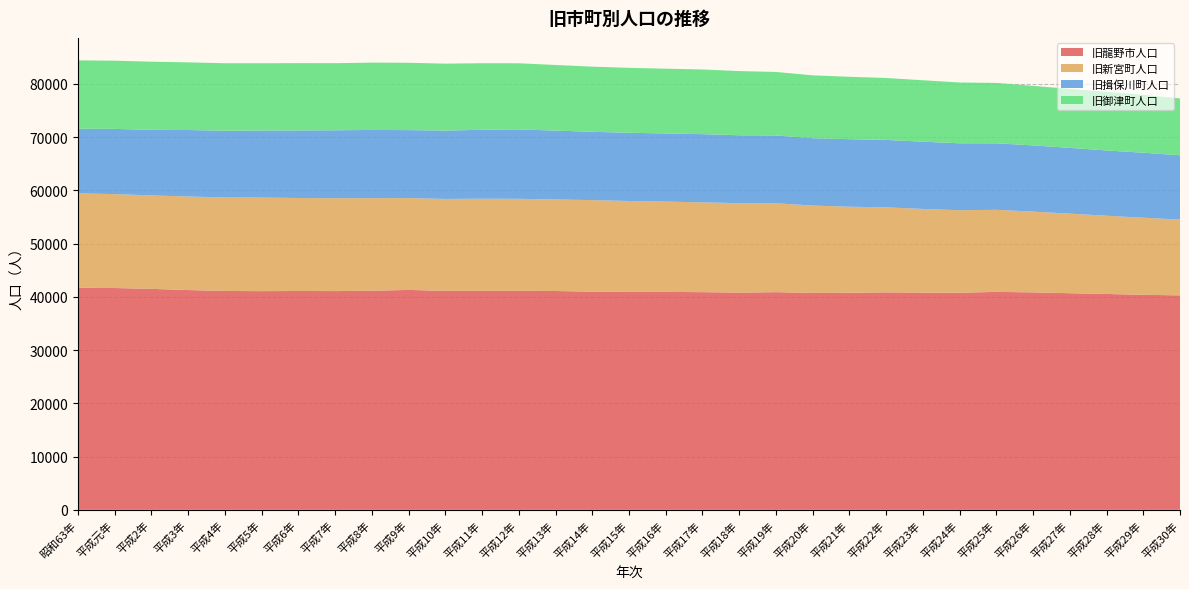

Reading left to right, transcribe all the data shown in this chart.

旧龍野市人口: 昭和63年=41702	平成元年=41666	平成2年=41509	平成3年=41285	平成4年=41117	平成5年=41079	平成6年=41110	平成7年=41090	平成8年=41159	平成9年=41309	平成10年=41131	平成11年=41133	平成12年=41142	平成13年=41105	平成14年=40987	平成15年=40933	平成16年=40940	平成17年=40888	平成18年=40801	平成19年=40888	平成20年=40738	平成21年=40768	平成22年=40851	平成23年=40794	平成24年=40781	平成25年=40941	平成26年=40847	平成27年=40688	平成28年=40551	平成29年=40389	平成30年=40293
旧新宮町人口: 昭和63年=17737	平成元年=17639	平成2年=17554	平成3年=17573	平成4年=17555	平成5年=17573	平成6年=17466	平成7年=17448	平成8年=17389	平成9年=17251	平成10年=17270	平成11年=17309	平成12年=17279	平成13年=17188	平成14年=17195	平成15年=17076	平成16年=16960	平成17年=16868	平成18年=16805	平成19年=16692	平成20年=16421	平成21年=16171	平成22年=15970	平成23年=15724	平成24年=15499	平成25年=15414	平成26年=15173	平成27年=14952	平成28年=14694	平成29年=14481	平成30年=14239
旧揖保川町人口: 昭和63年=12145	平成元年=12252	平成2年=12316	平成3年=12487	平成4年=12544	平成5年=12597	平成6年=12685	平成7年=12760	平成8年=12810	平成9年=12769	平成10年=12838	平成11年=12952	平成12年=13043	平成13年=12945	平成14年=12832	平成15年=12820	平成16年=12800	平成17年=12818	平成18年=12752	平成19年=12746	平成20年=12649	平成21年=12688	平成22年=12662	平成23年=12638	平成24年=12572	平成25年=12493	平成26年=12442	平成27年=12352	平成28年=12259	平成29年=12211	平成30年=12068
旧御津町人口: 昭和63年=12846	平成元年=12814	平成2年=12800	平成3年=12711	平成4年=12673	平成5年=12640	平成6年=12648	平成7年=12603	平成8年=12651	平成9年=12650	平成10年=12573	平成11年=12502	平成12年=12418	平成13年=12325	平成14年=12235	平成15年=12196	平成16年=12170	平成17年=12145	平成18年=12058	平成19年=11928	平成20年=11809	平成21年=11718	平成22年=11637	平成23年=11538	平成24年=11425	平成25年=11345	平成26年=11175	平成27年=11080	平成28年=11004	平成29年=10887	平成30年=10676